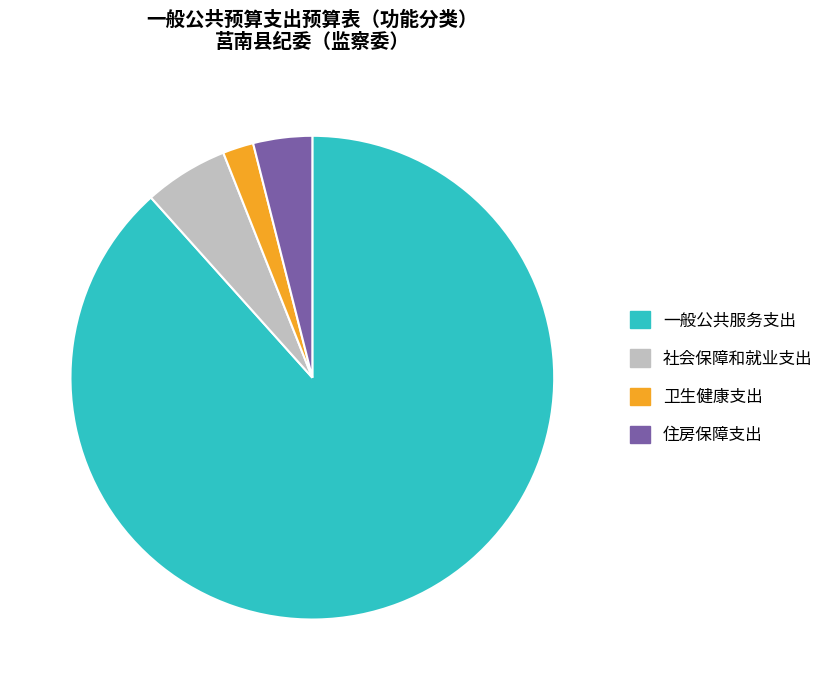

Which slice is the smallest?

卫生健康支出